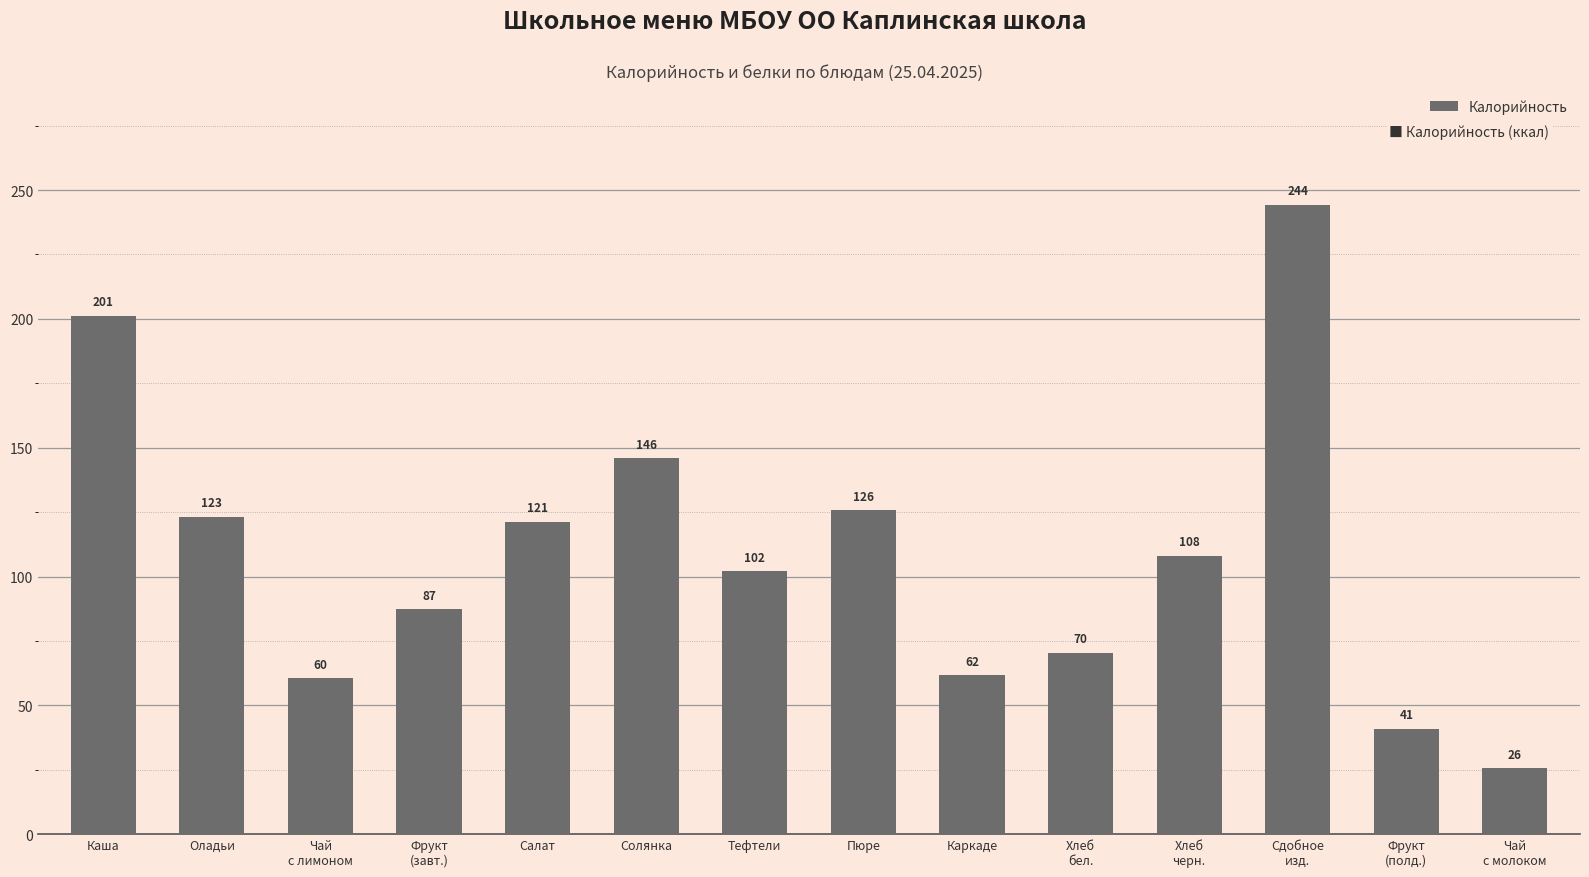

What is the label of the 8th bar from the right?

Тефтели